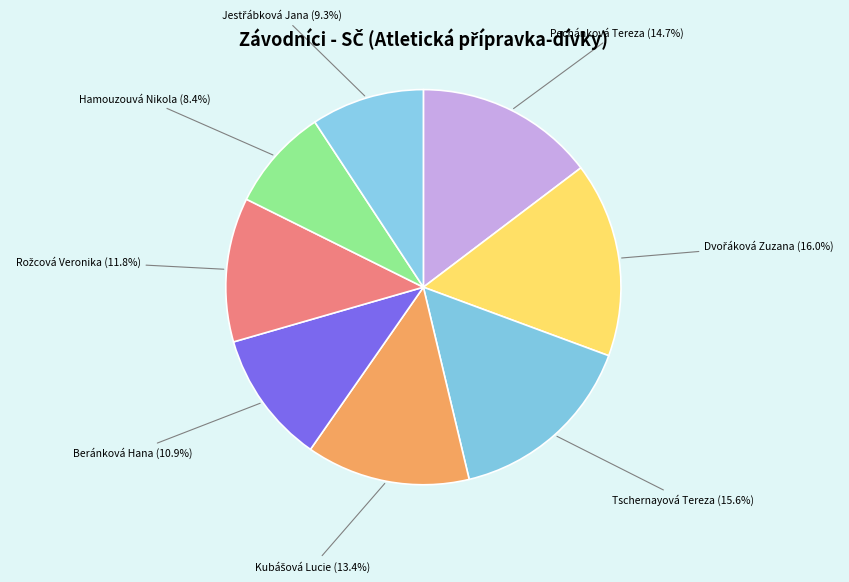

Count the number of slices in the pie.

8